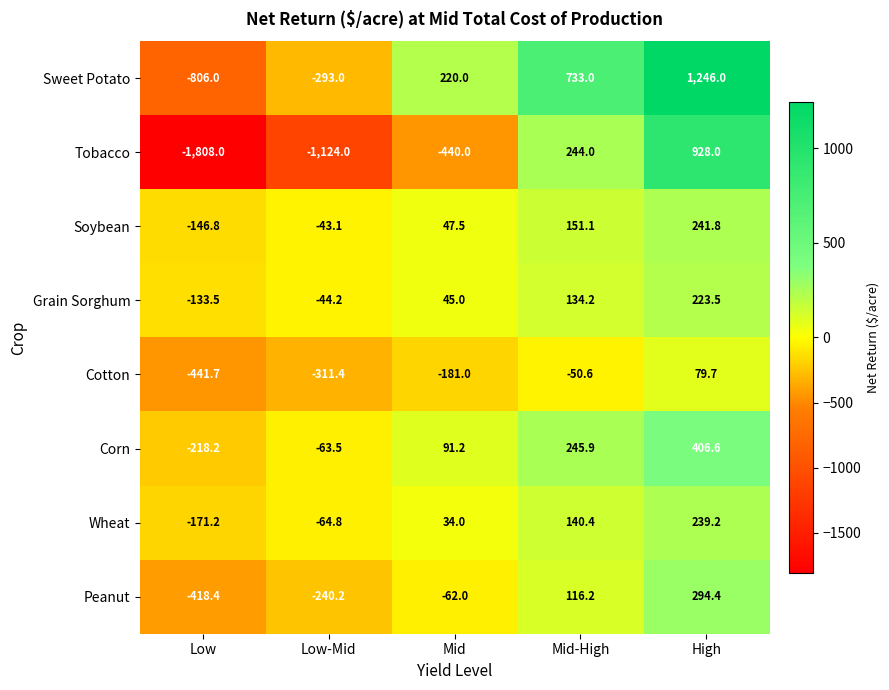

What is the average value of the Cotton series?

-181.0